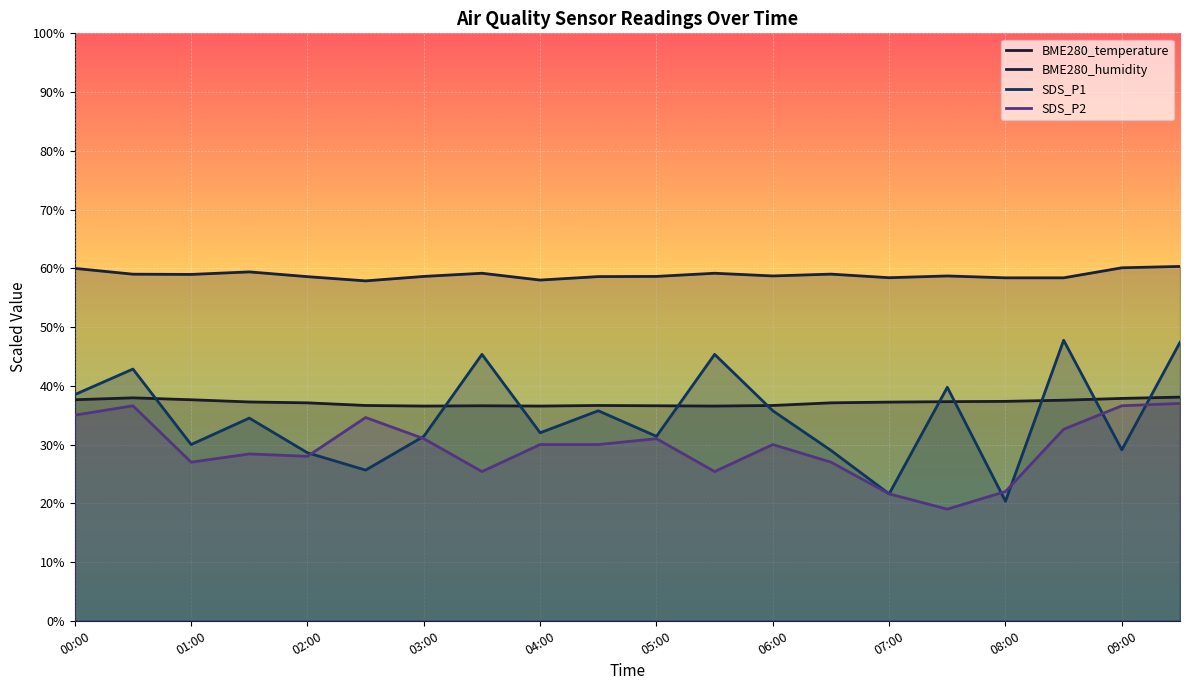

Is the value of BME280_temperature at 01:00 greater than the value of SDS_P1 at 08:00?

Yes